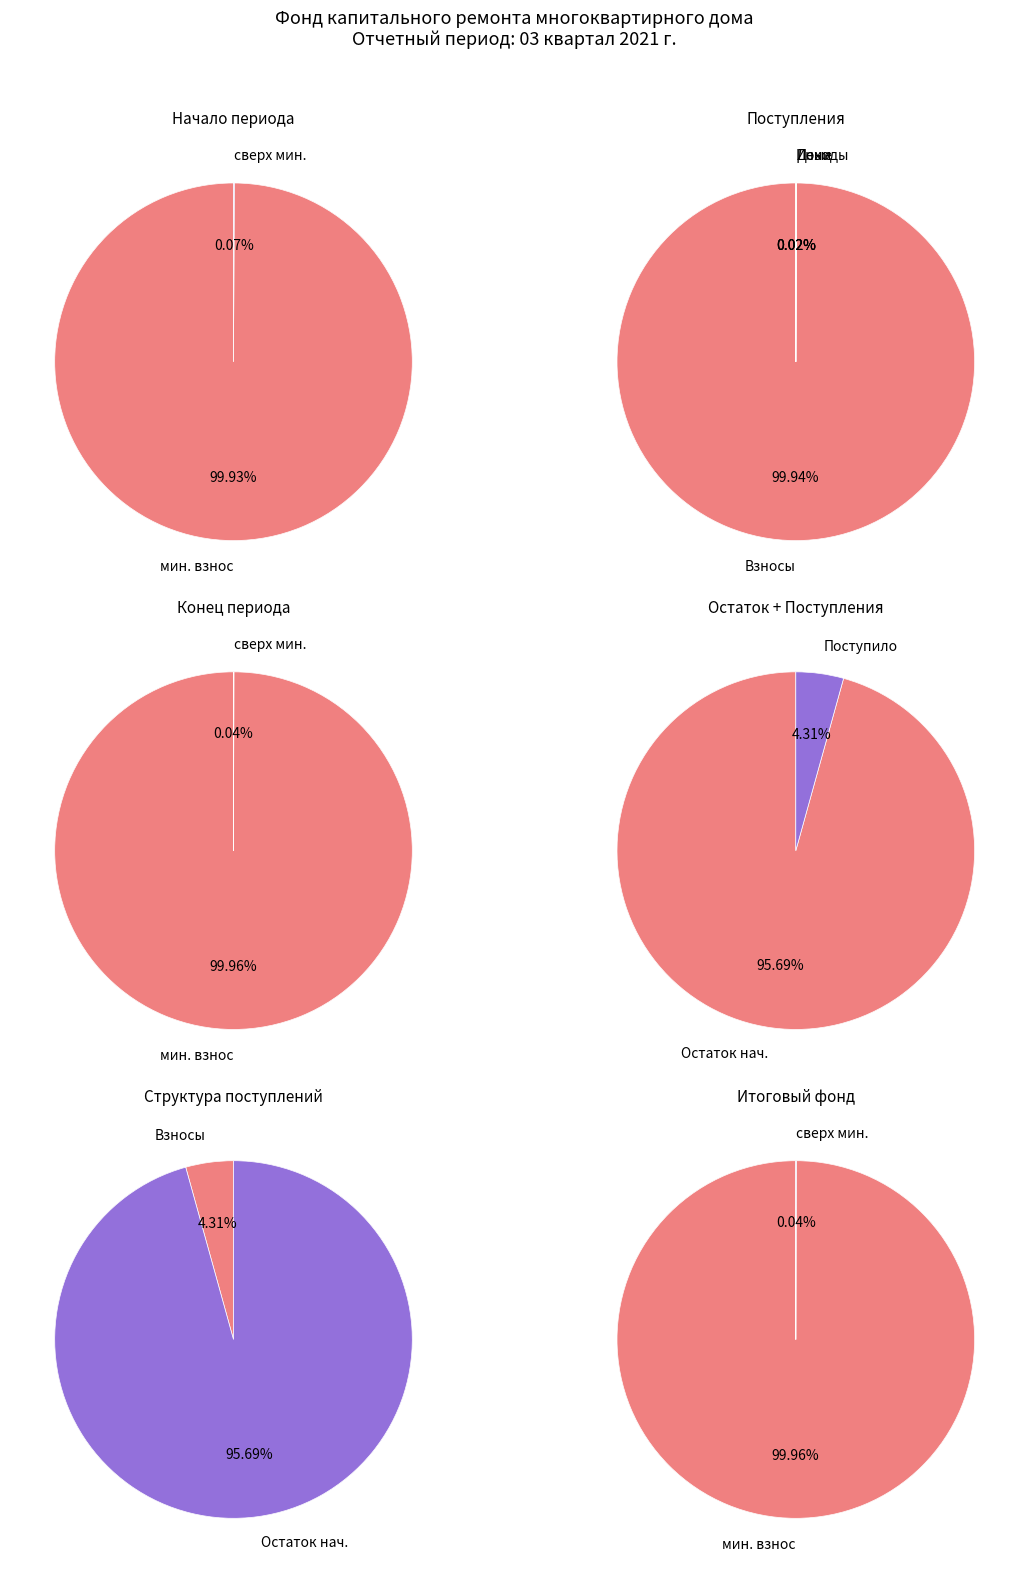

Is it true that Поступило взносов is 11% of the pie?

False